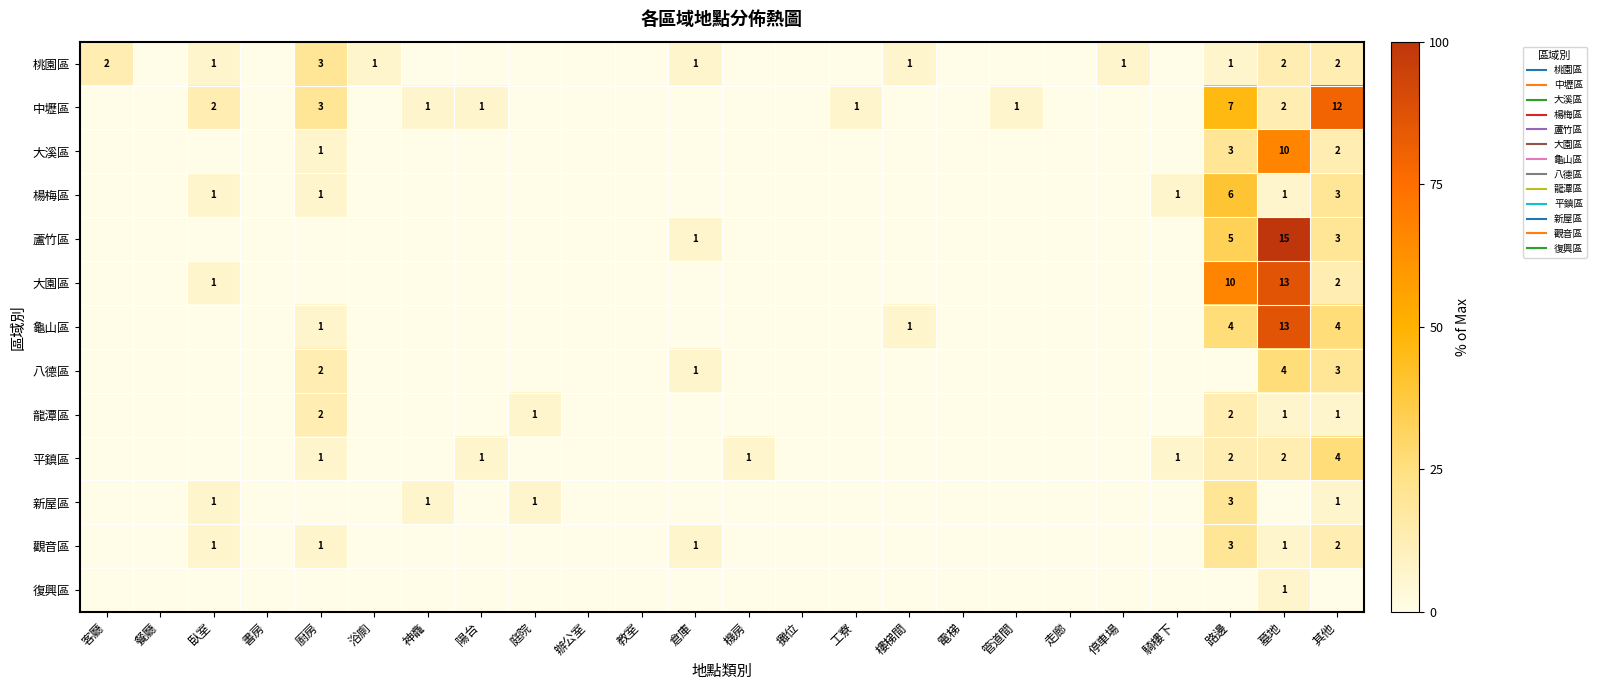

Between 機房 and 管道間, which series saw the biggest shift?

中壢區